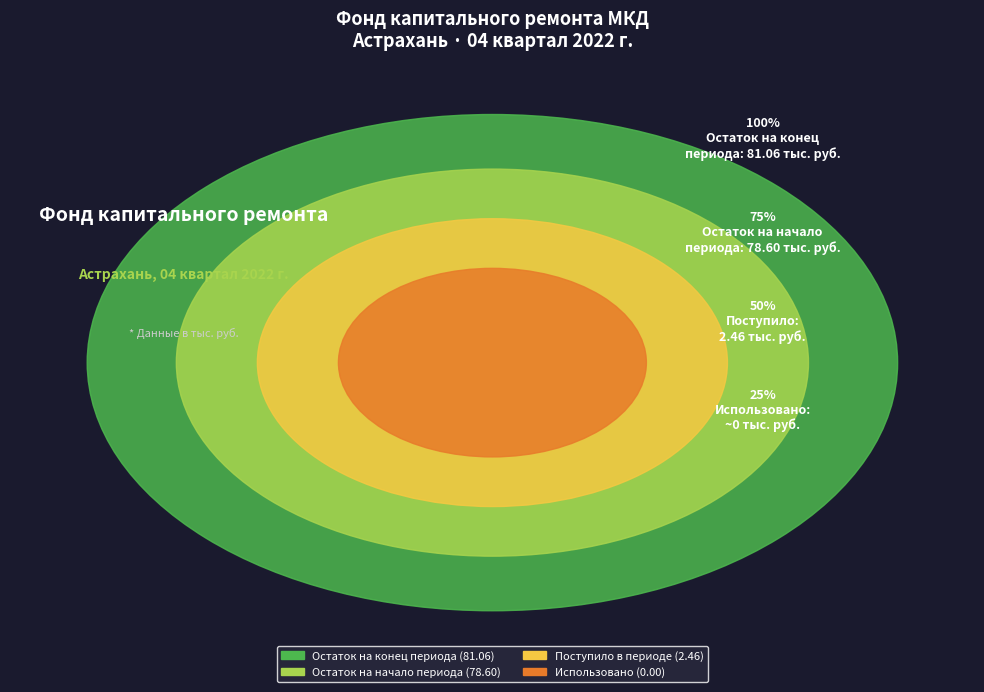

Between Поступило and Использовано, which is larger?

Поступило